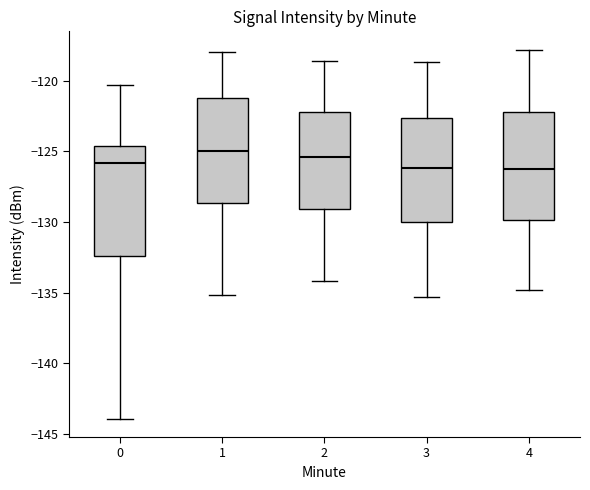

Where does the lower whisker of the box at x = 1 end on the y-axis? The values are not printed on the chart, so give them approximately, as read against the axis.

-135.0